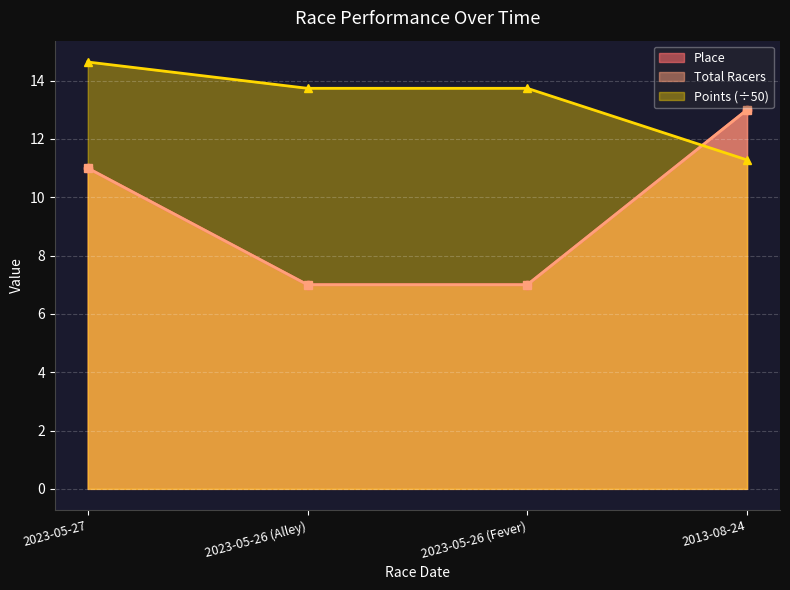

True or false: Points has more than 1 interior local peaks.

False